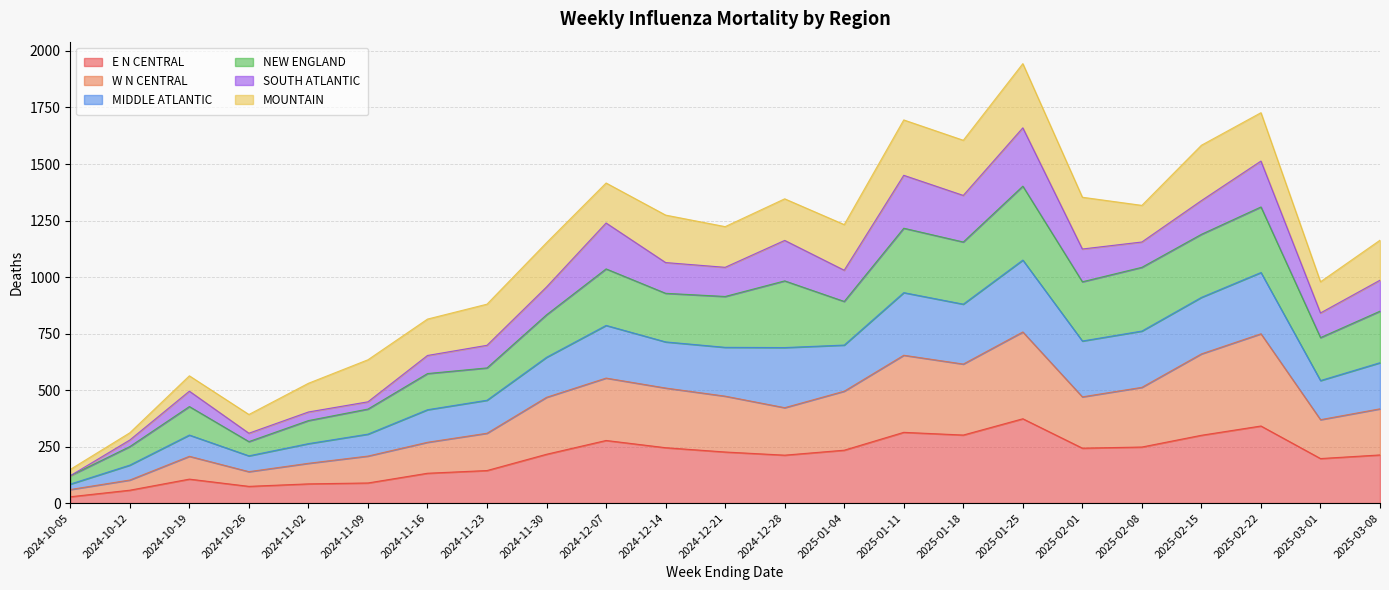

In W N CENTRAL, how many points are higher than both neighbors (excluding endpoints)?

5